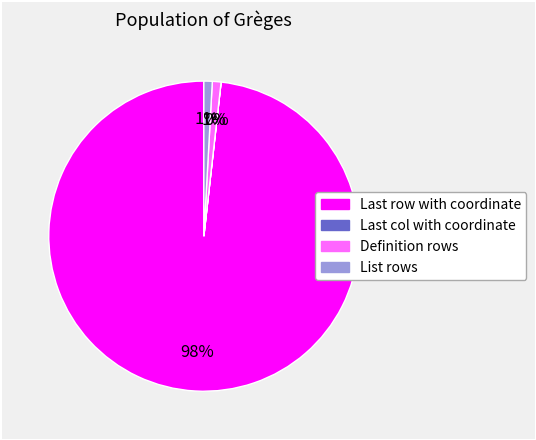

Which category accounts for the majority?

Last row with coordinate